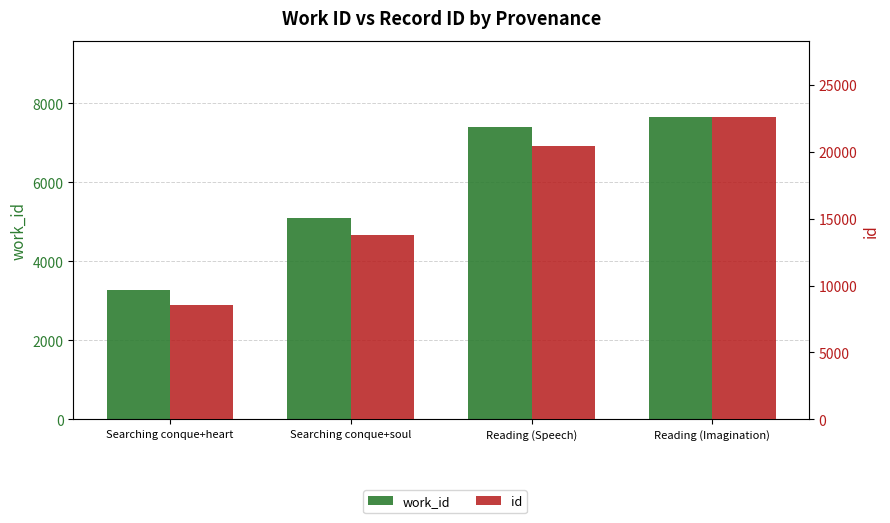

Which series has the widest spread of values?

id